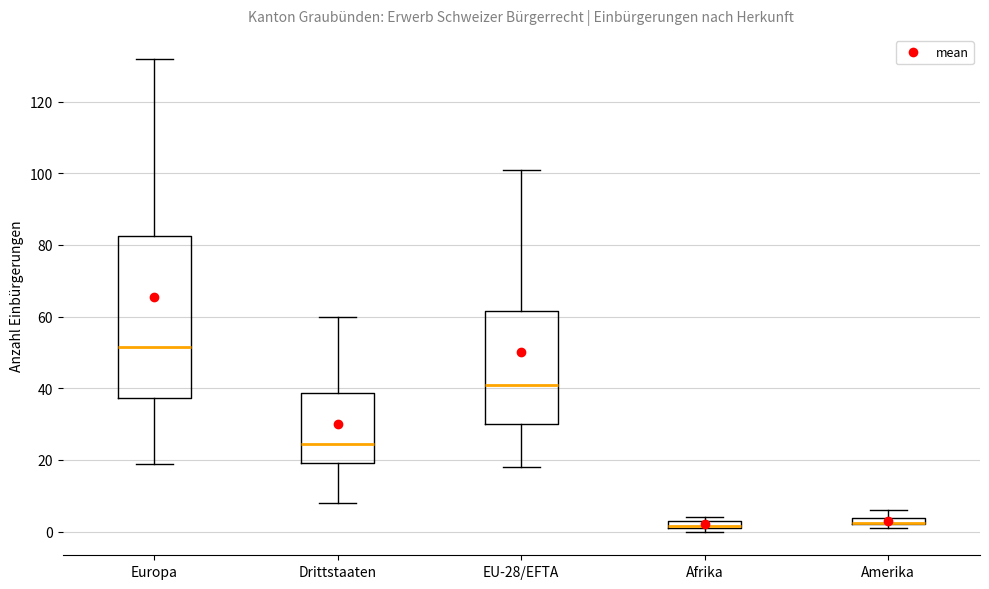

Which box is the tallest, from its lower edge to its upper edge?

Europa